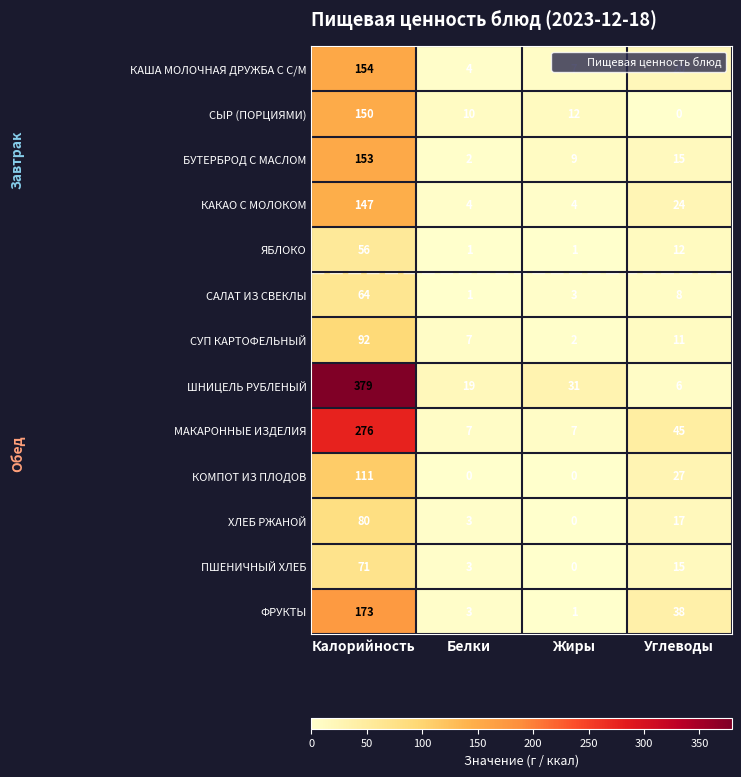

The ФРУКТЫ series shows 173 at Калорийность. True or false?

True